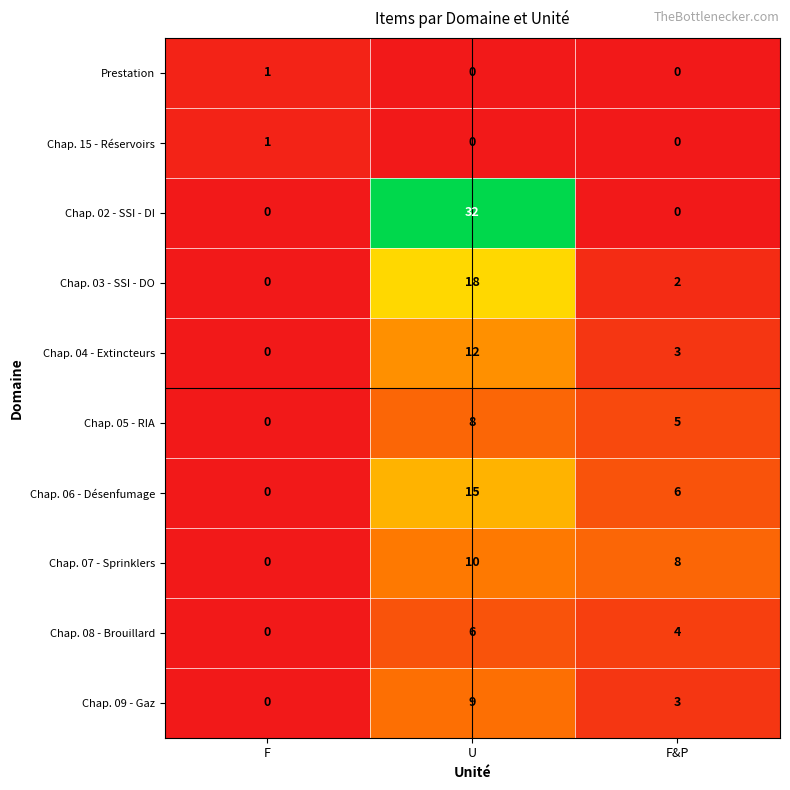

Which series has the widest spread of values?

Chap. 02 - SSI - DI